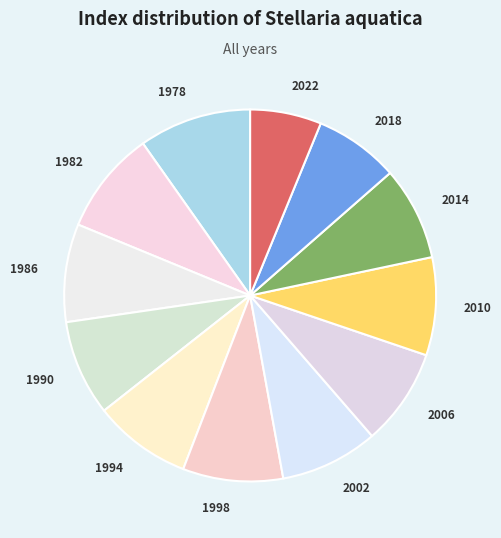

True or false: 1998 accounts for 1% of the total.

False